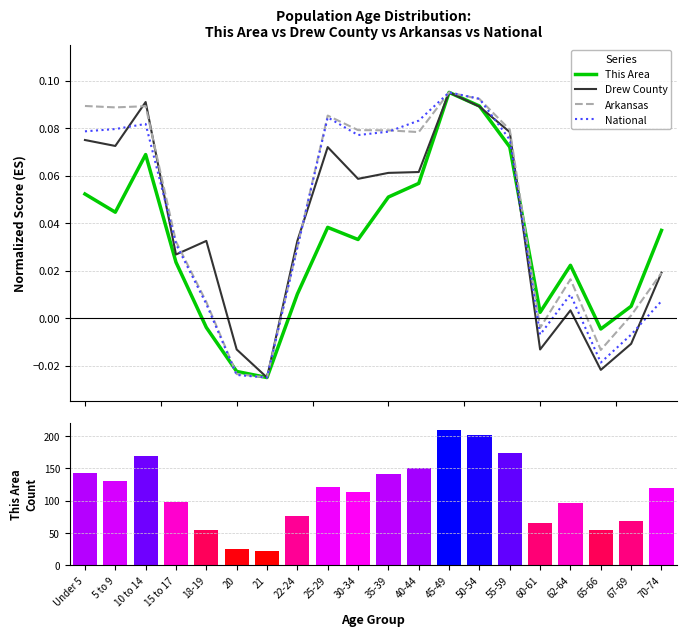

Which label corresponds to the largest value in the chart?

45-49